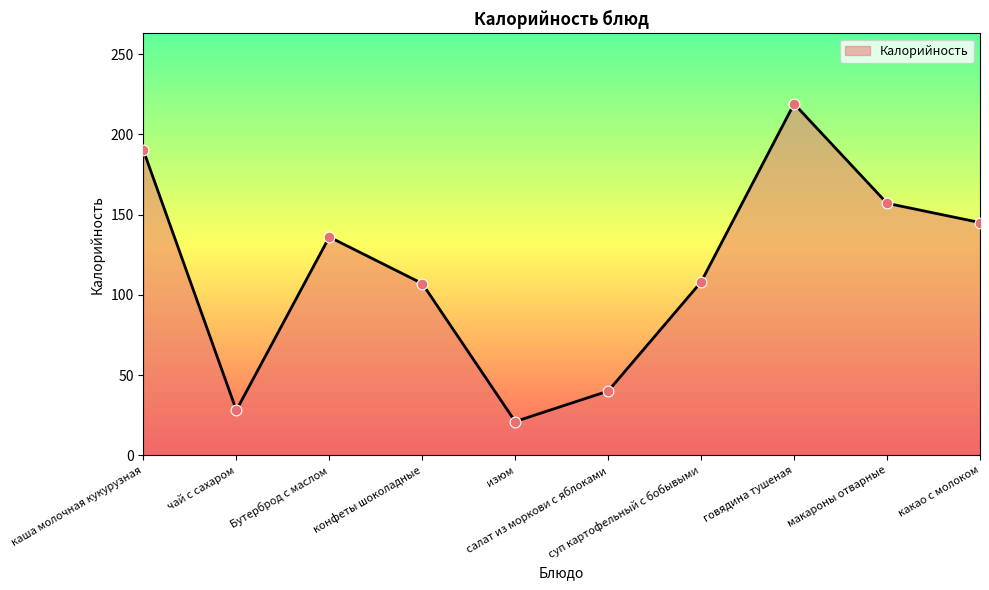

Approximately how many times larger is the value at конфеты шоколадные compared to изюм?

5.1